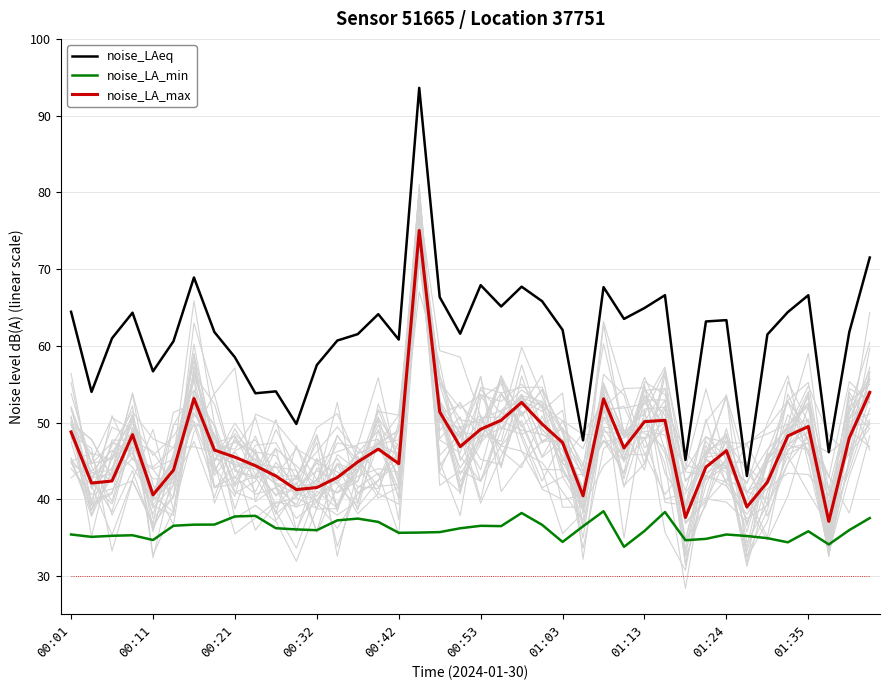

True or false: noise_LAeq and noise_LA_min cross at least once.

False